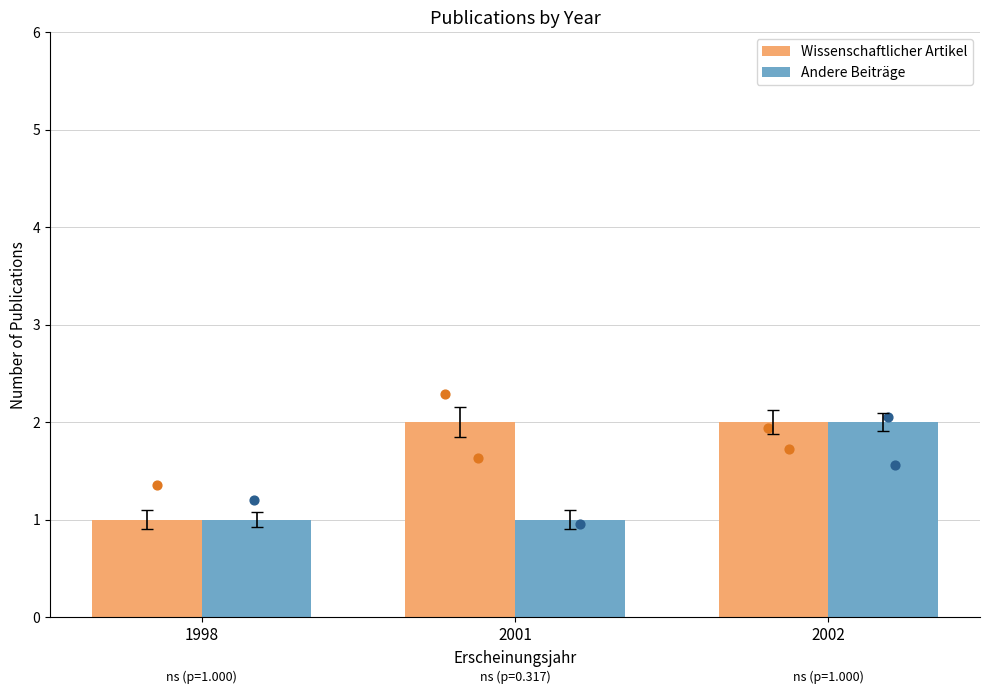

Is the value of Andere Beiträge at 2001 greater than the value of Wissenschaftlicher Artikel at 1998?

No